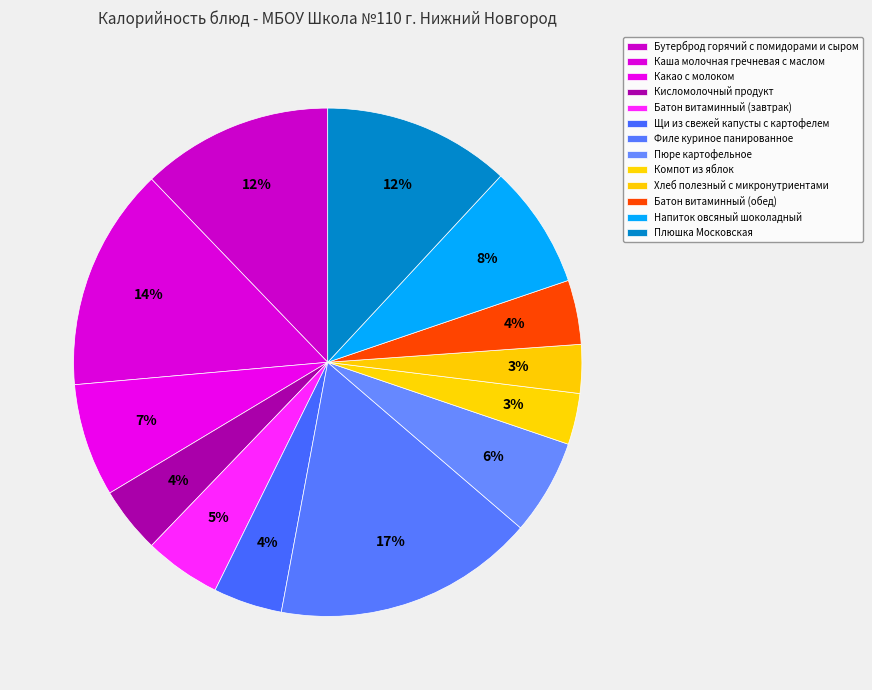

The Хлеб полезный с микронутриентами slice represents 13% of the pie. True or false?

False